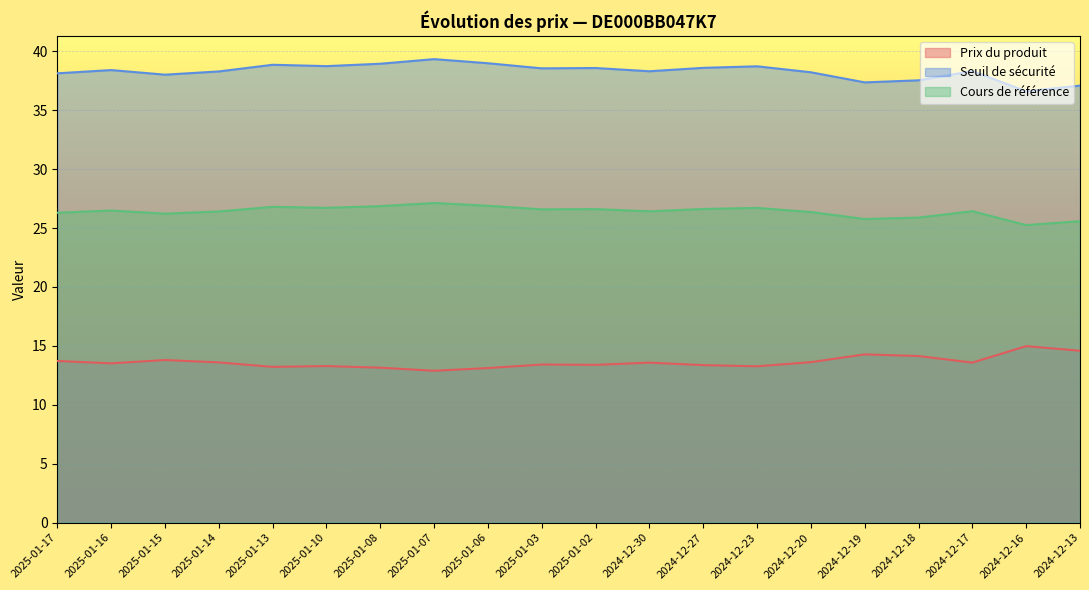

List the labels in order of Cours de référence value, smallest first.

2024-12-16, 2024-12-13, 2024-12-19, 2024-12-18, 2025-01-15, 2025-01-17, 2024-12-20, 2025-01-14, 2024-12-30, 2024-12-17, 2025-01-16, 2025-01-03, 2025-01-02, 2024-12-27, 2024-12-23, 2025-01-10, 2025-01-13, 2025-01-08, 2025-01-06, 2025-01-07